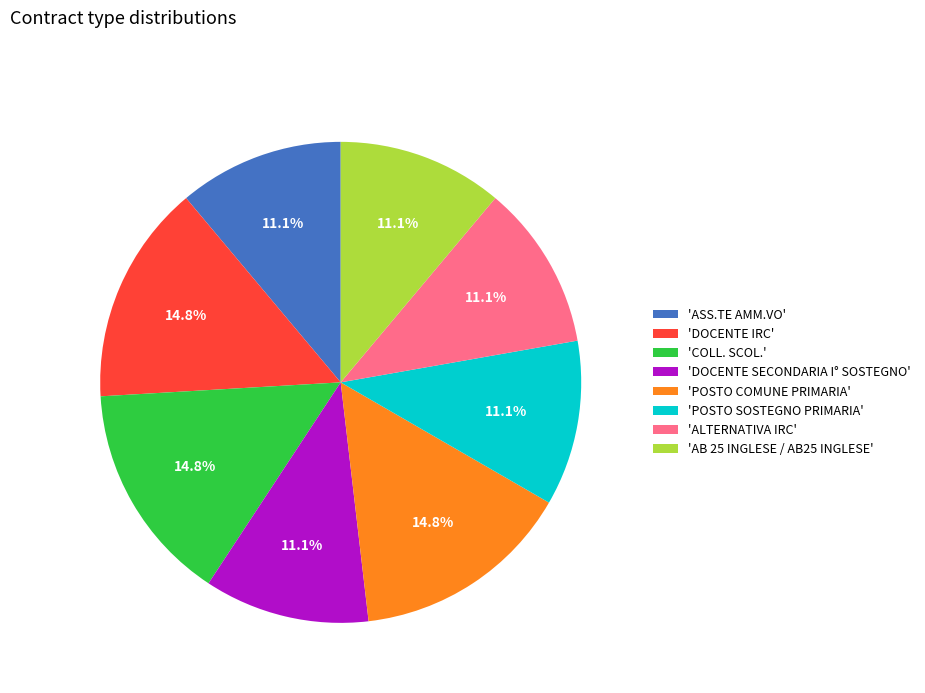

How much of the chart is everything except 'DOCENTE IRC'?

85.2%